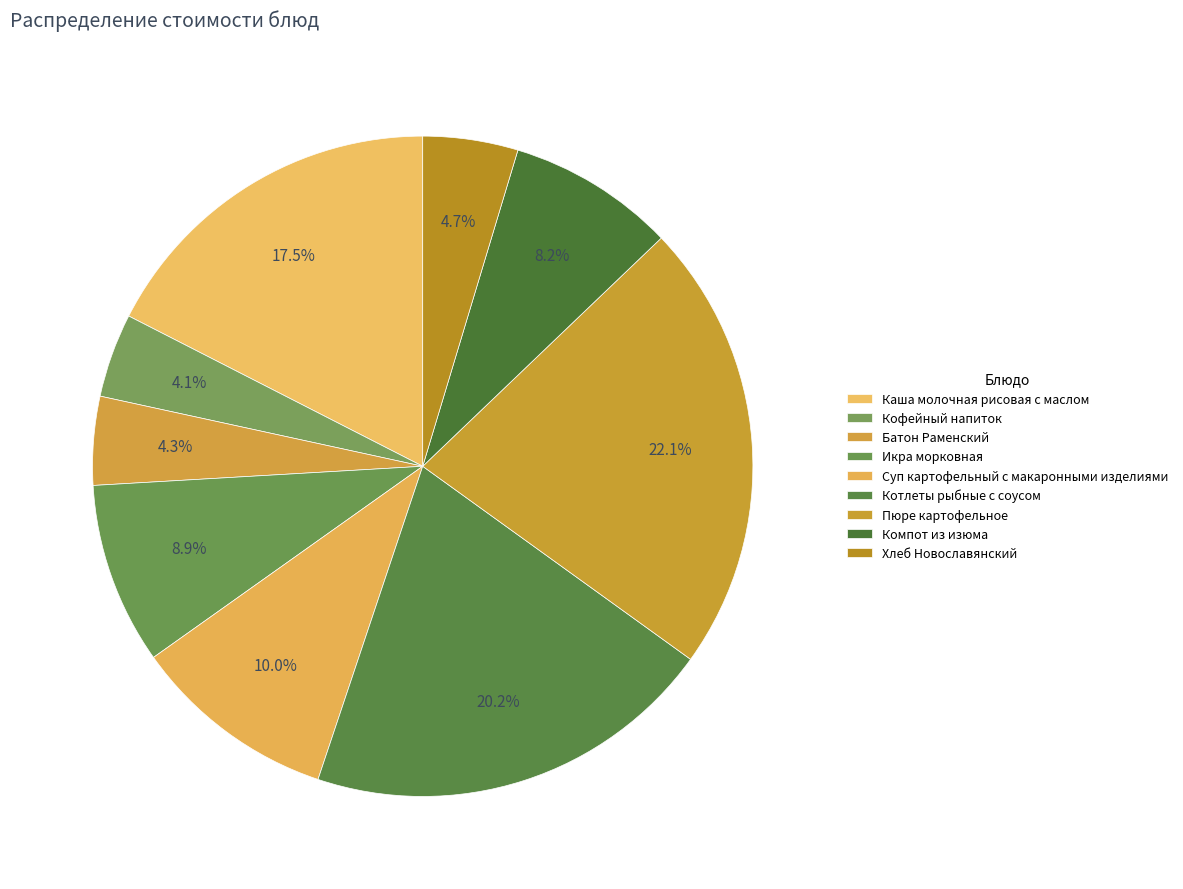

What is the largest slice in the pie chart?

Пюре картофельное